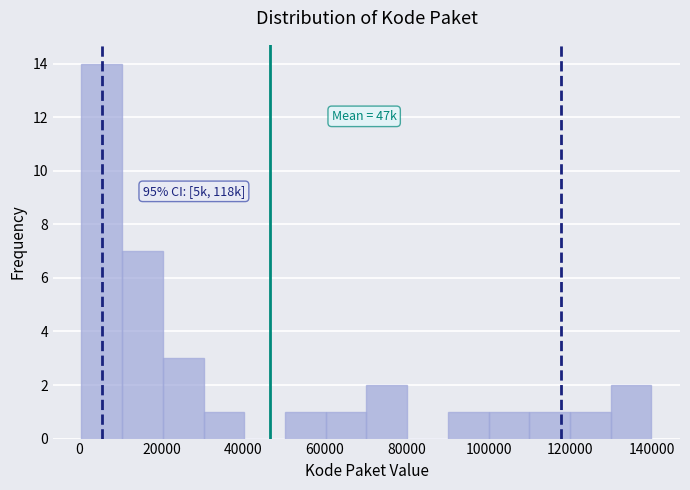

Over which range of the x-axis is the bar tallest?

0 to 10000